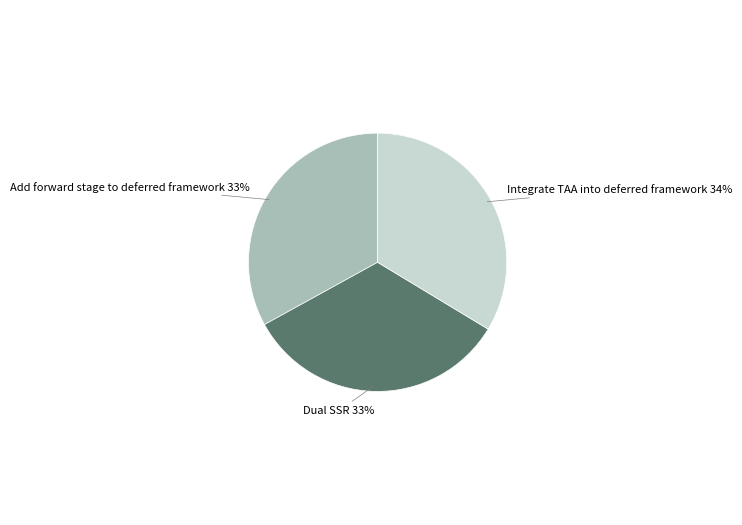

Is there a majority slice in this chart?

No